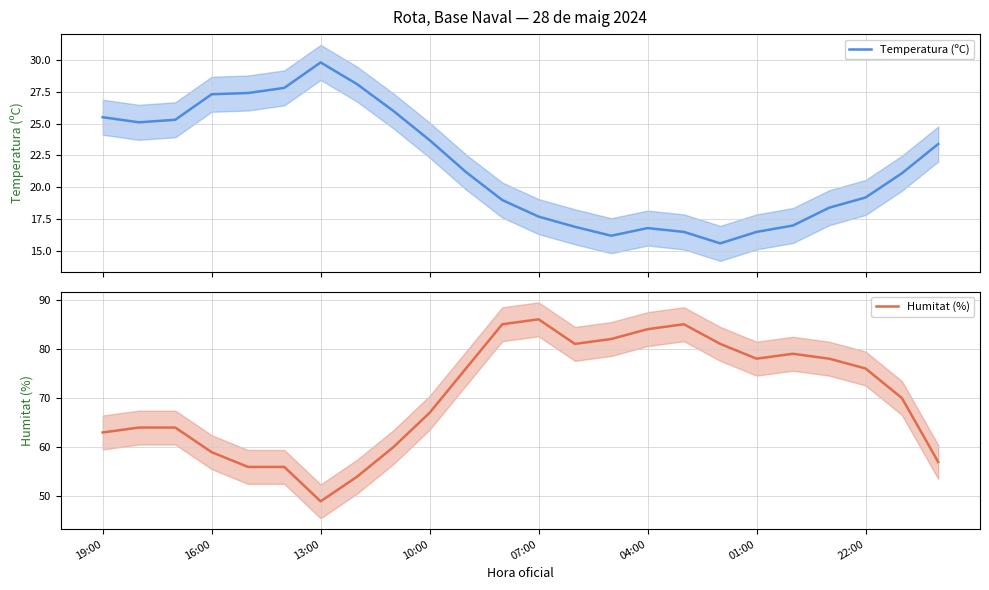

Rank the series by their maximum value, from highest to lowest.

Humitat (%), Temperatura (ºC)